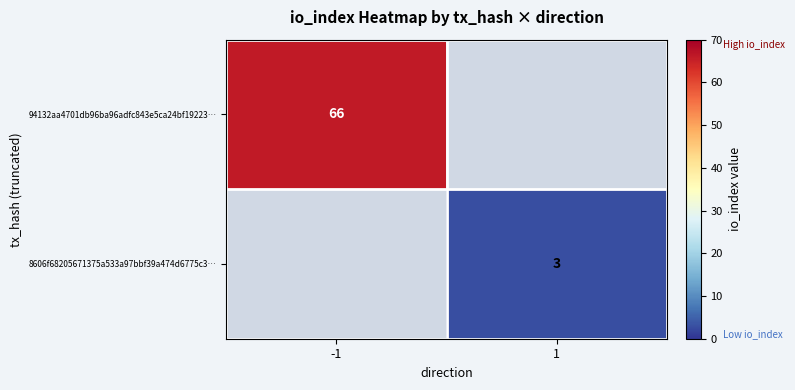

Count the number of categories in the chart.

2